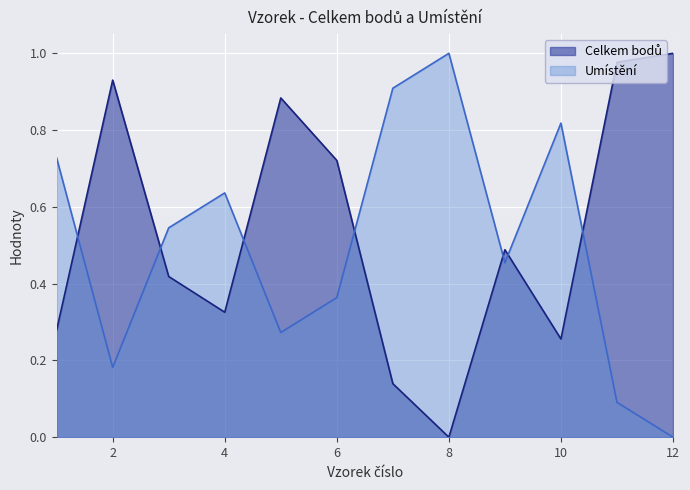

Reading left to right, extract all data points from this chart.

Celkem bodů: 0.3	0.9	0.4	0.3	0.9	0.7	0.1	0.0	0.5	0.3	1.0	1.0
Umístění: 0.7	0.2	0.5	0.6	0.3	0.4	0.9	1.0	0.5	0.8	0.1	0.0